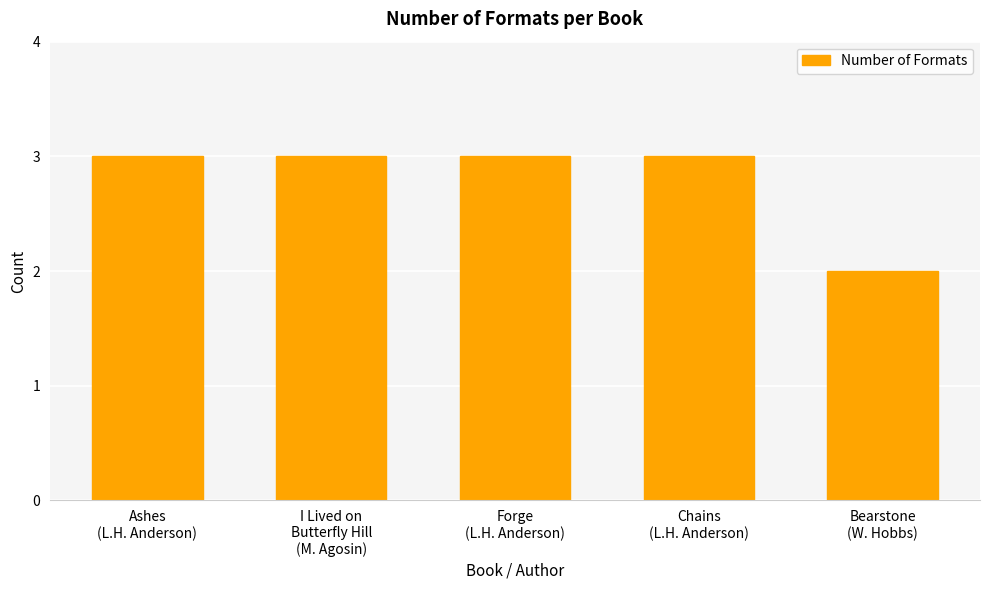

How many data points are less than 3?

1